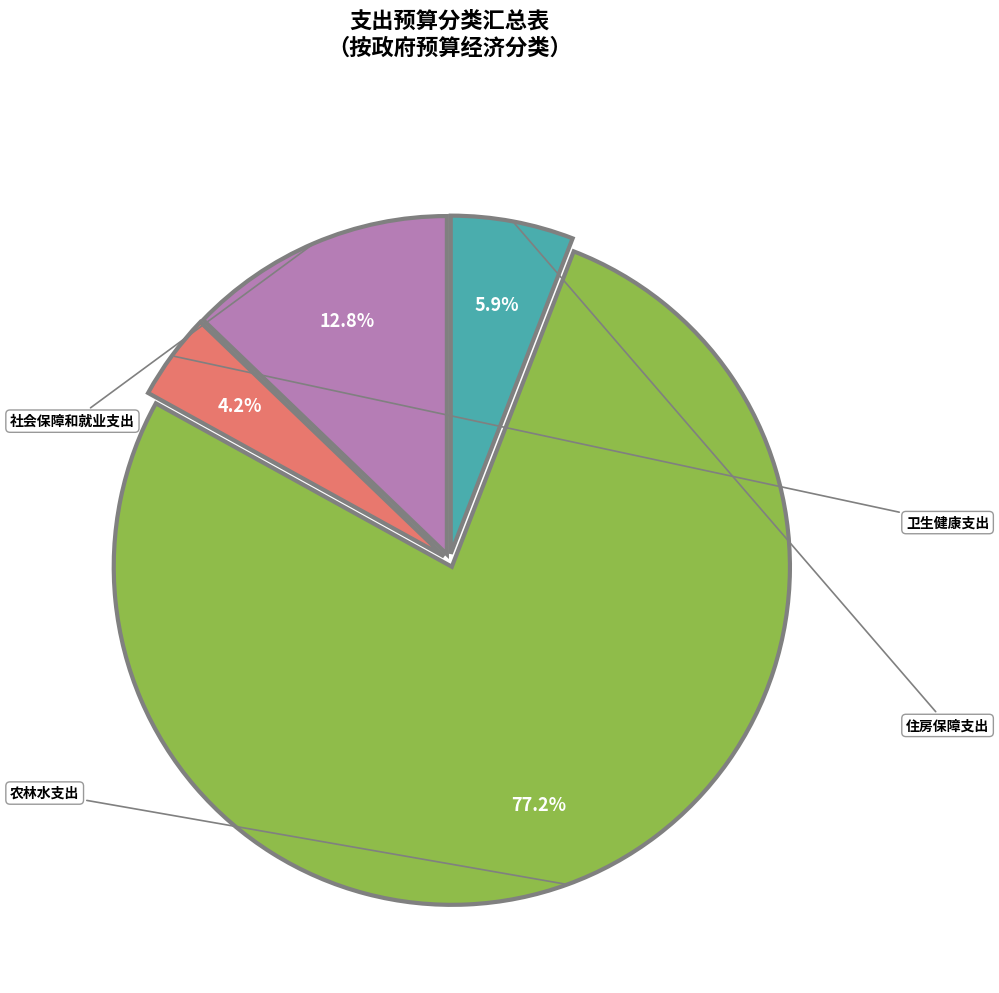

Does any single category account for the majority?

Yes